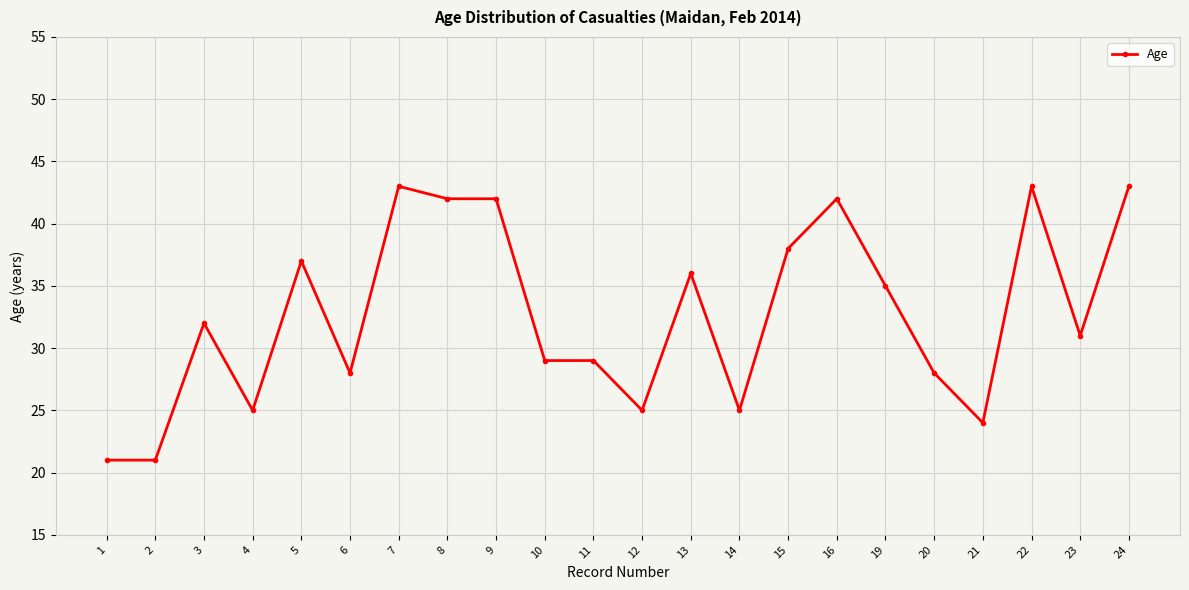

Does the chart have visible grid lines?

Yes